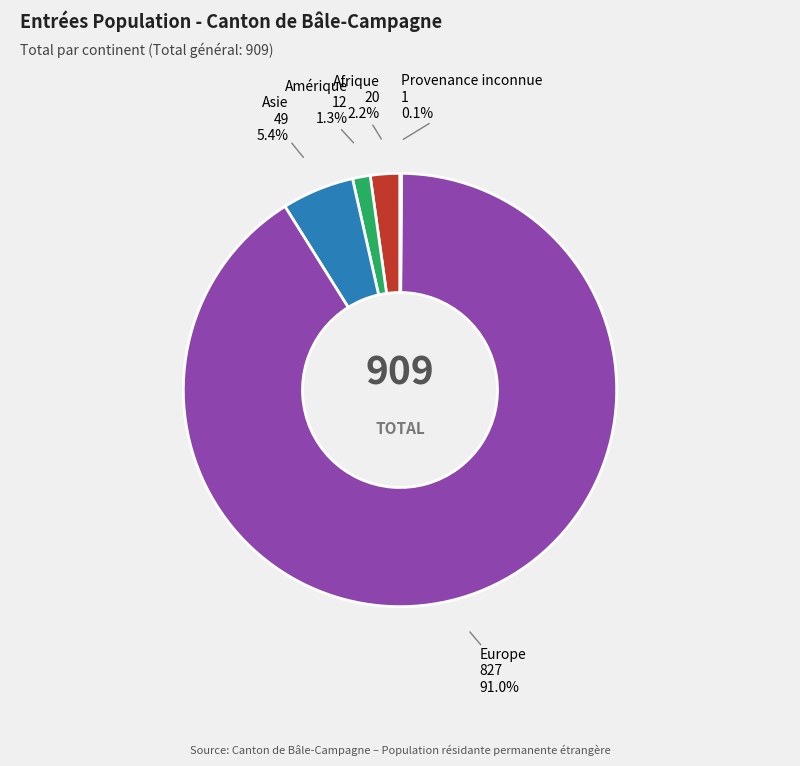

Is there any slice that represents more than half of the pie?

Yes